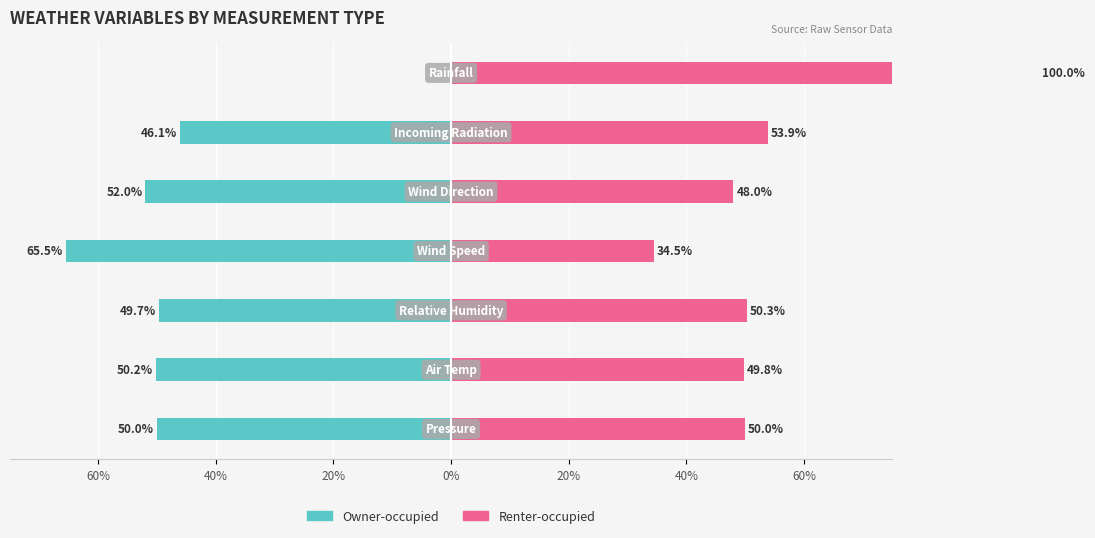

What is the difference between the second highest and second lowest values in the Renter-occupied series?

5.9